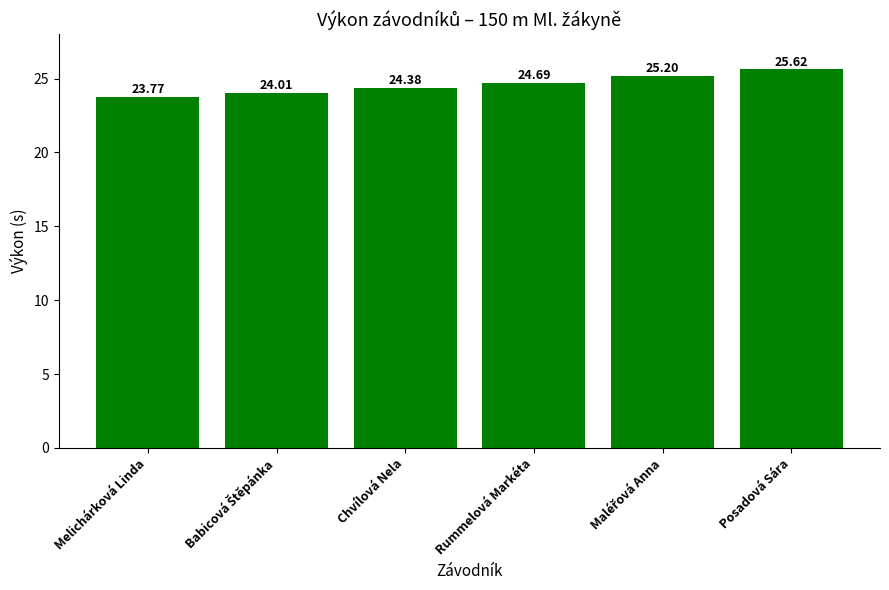

What is the difference between the second highest and second lowest values?

1.2